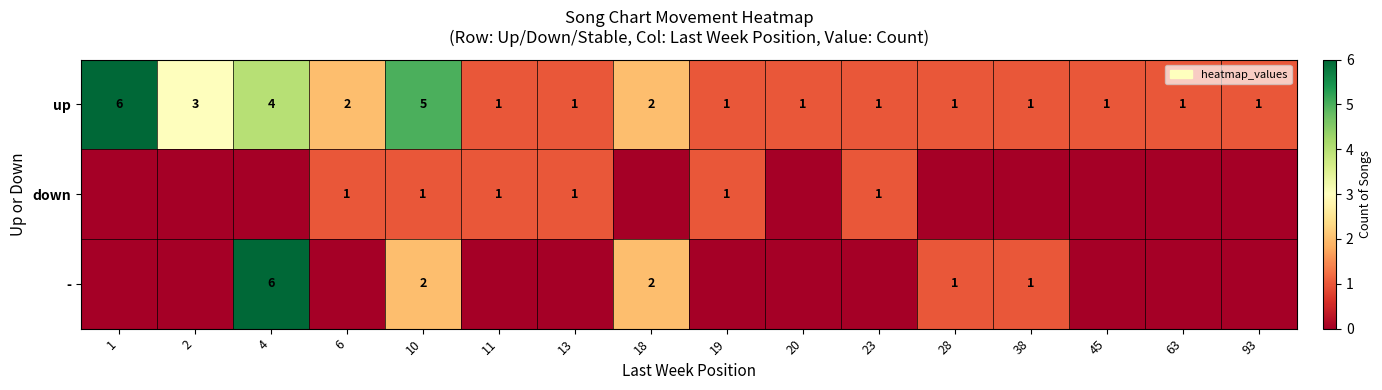

How many distinct data groups are displayed?

3